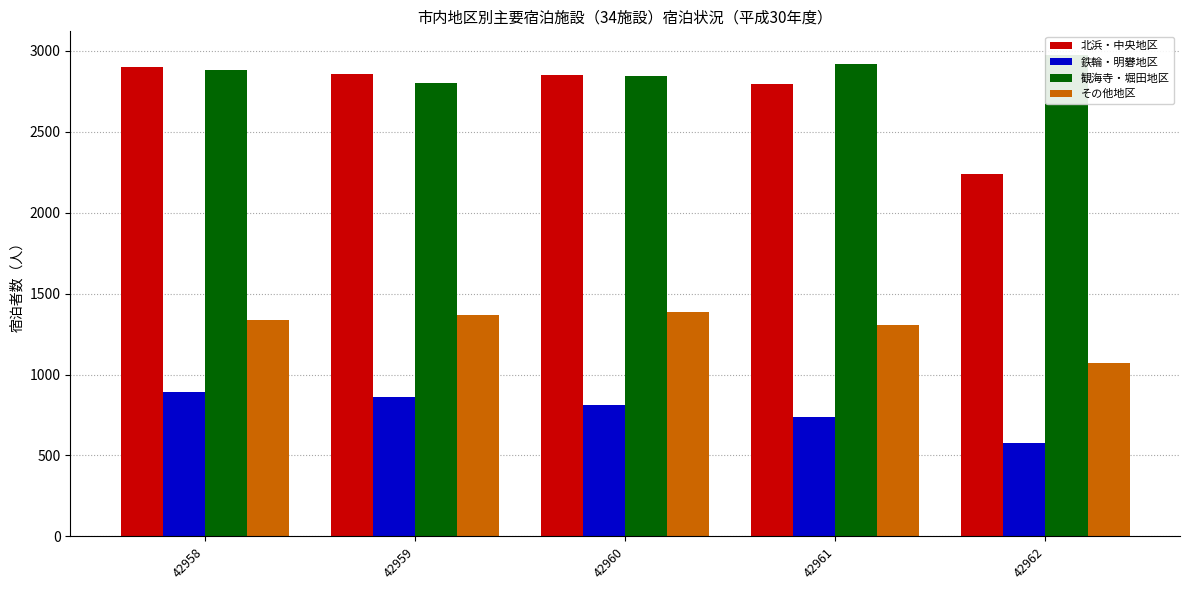

Reading left to right, extract all data points from this chart.

北浜・中央地区: 2901	2853	2849	2796	2238
鉄輪・明礬地区: 892	862	810	735	574
観海寺・堀田地区: 2883	2803	2843	2916	2971
その他地区: 1336	1368	1389	1305	1073